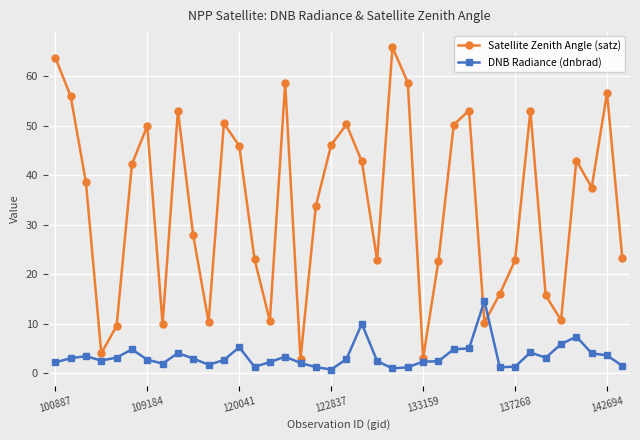

Which series has the largest range (max minus min)?

Satellite Zenith Angle (satz)